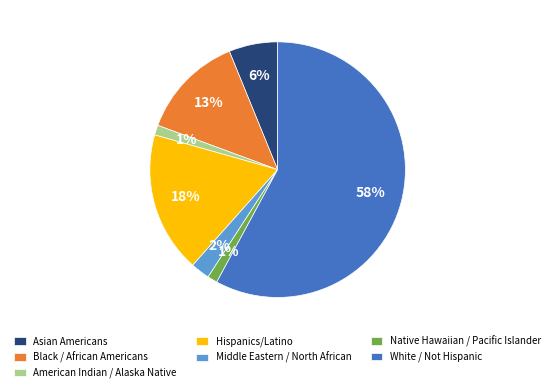

To the nearest percent, what portion does American Indian / Alaska Native represent?

1%